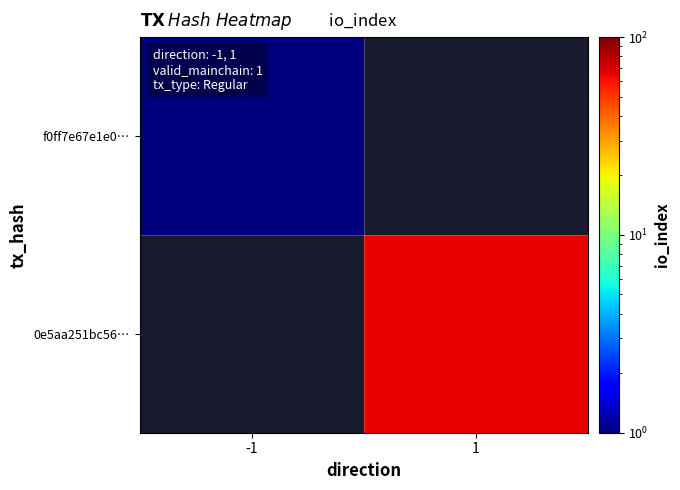

What is the minimum value shown in the chart?

1.0